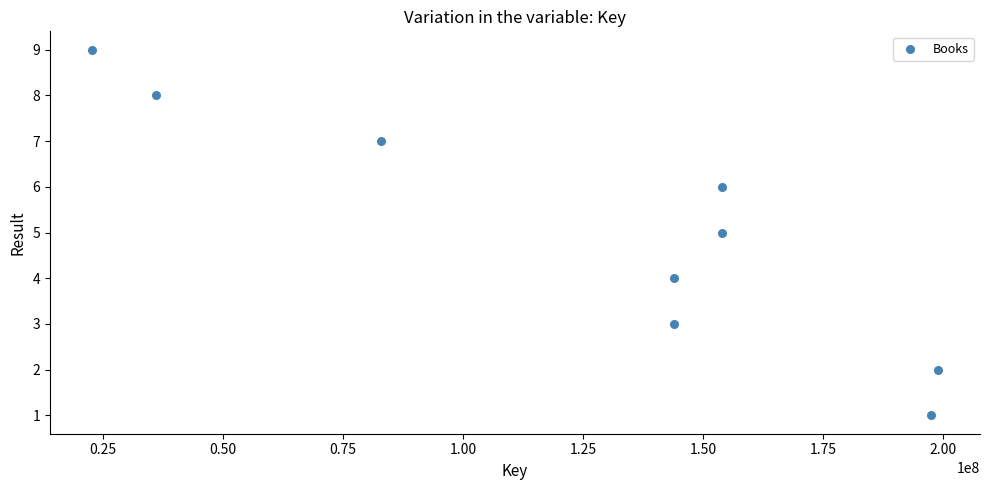

What is the average X value?

126046549